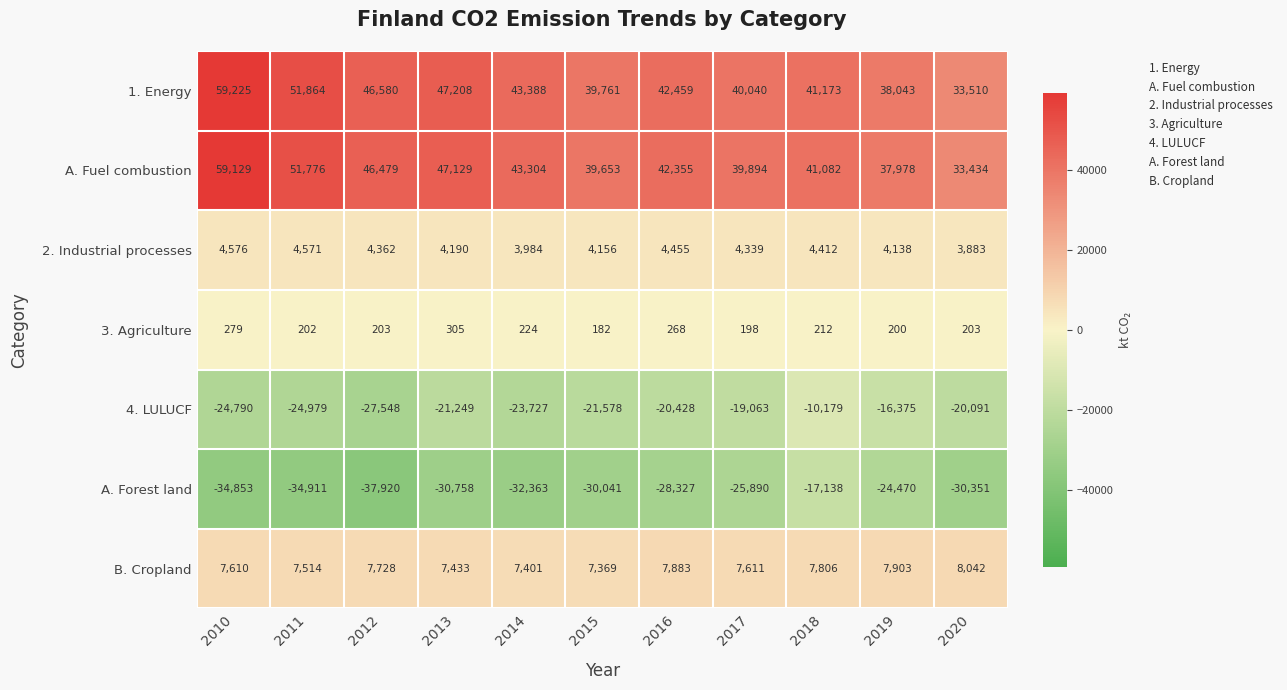

What is the difference between the highest and lowest values at 2010?

94078